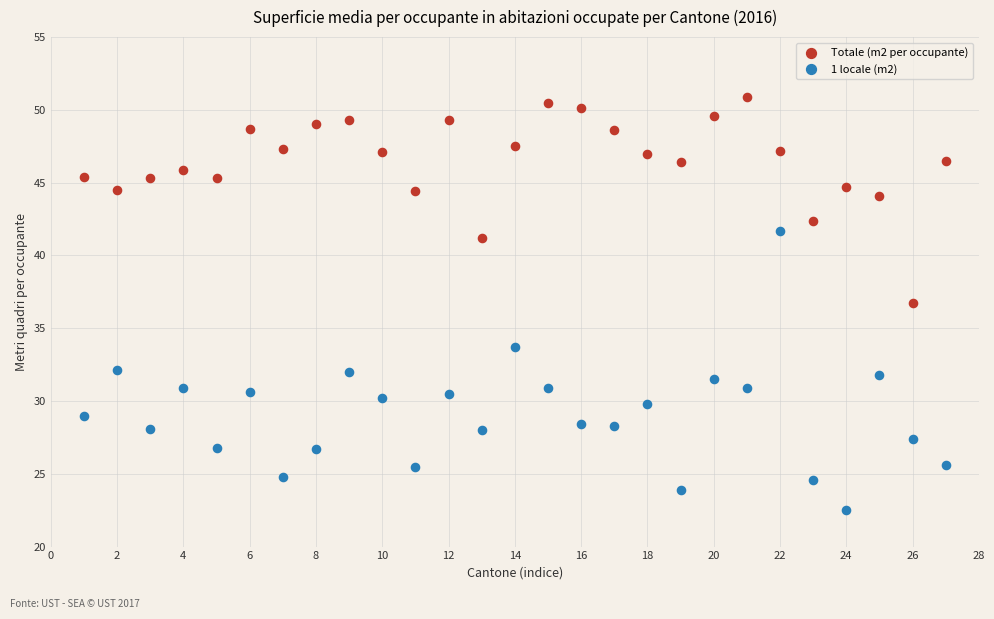

Across all series, what Y value is closest to 36?

36.7